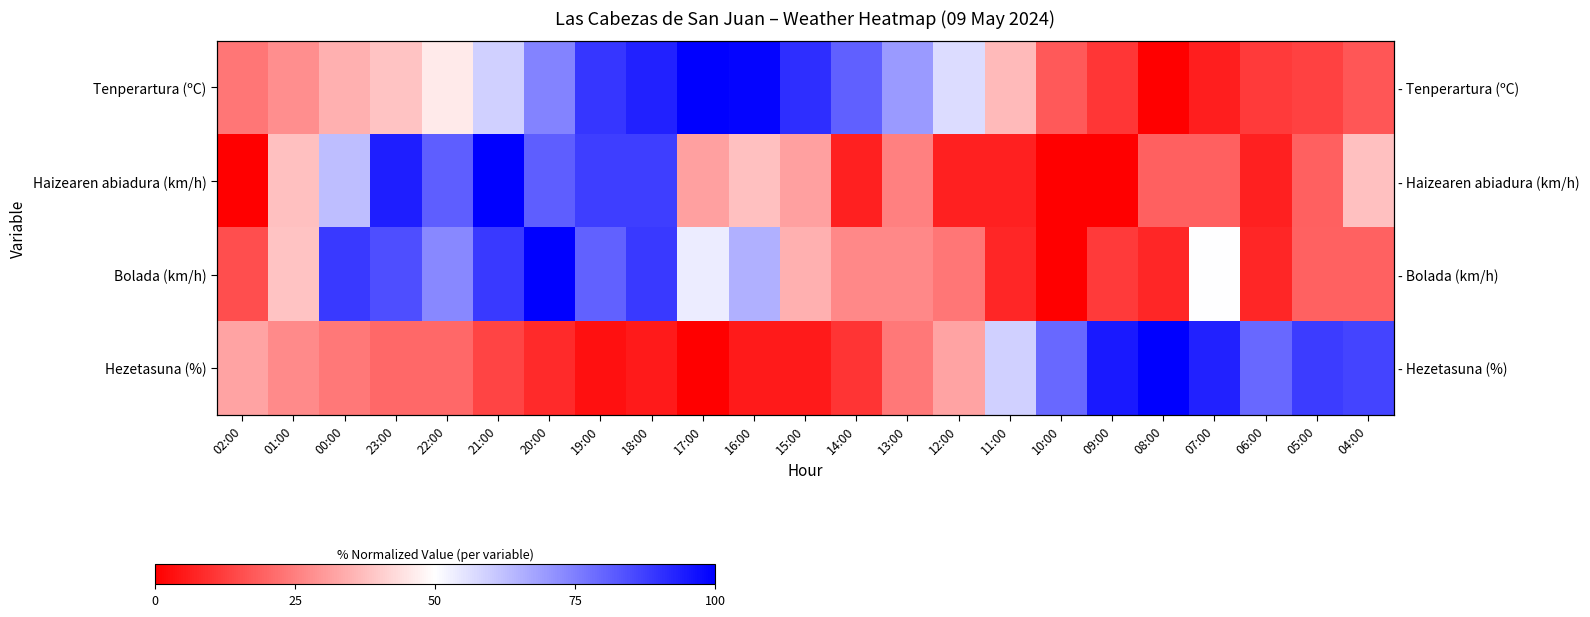

True or false: Haizearen abiadura (km/h) has a value of 2.3 at 14:00.

False